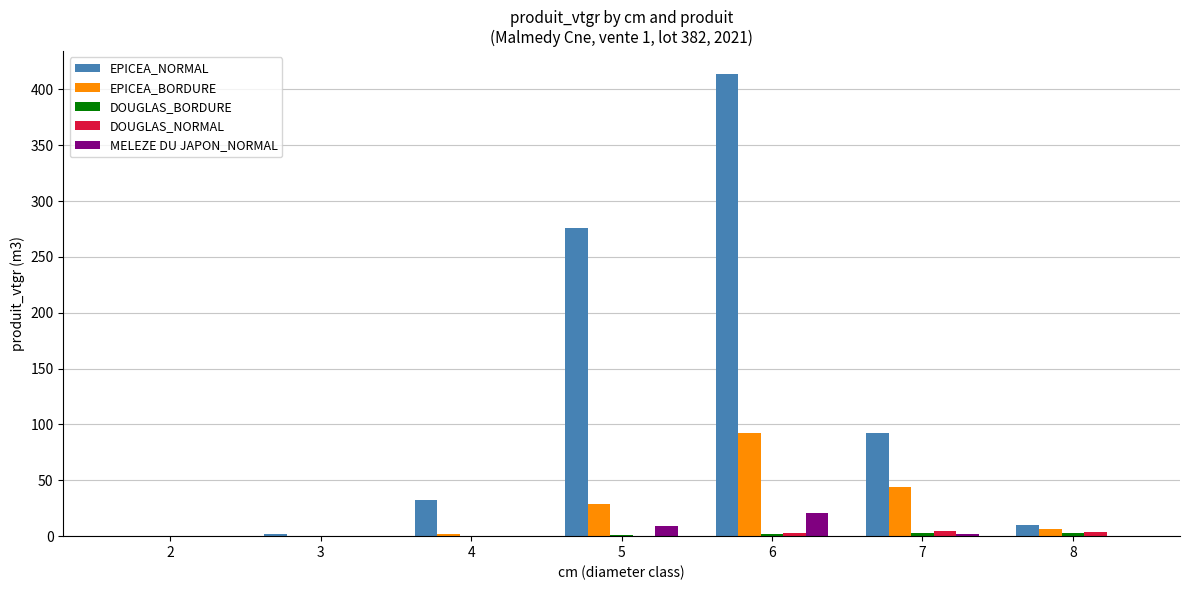

What is the sum of all EPICEA_BORDURE values?

173.7